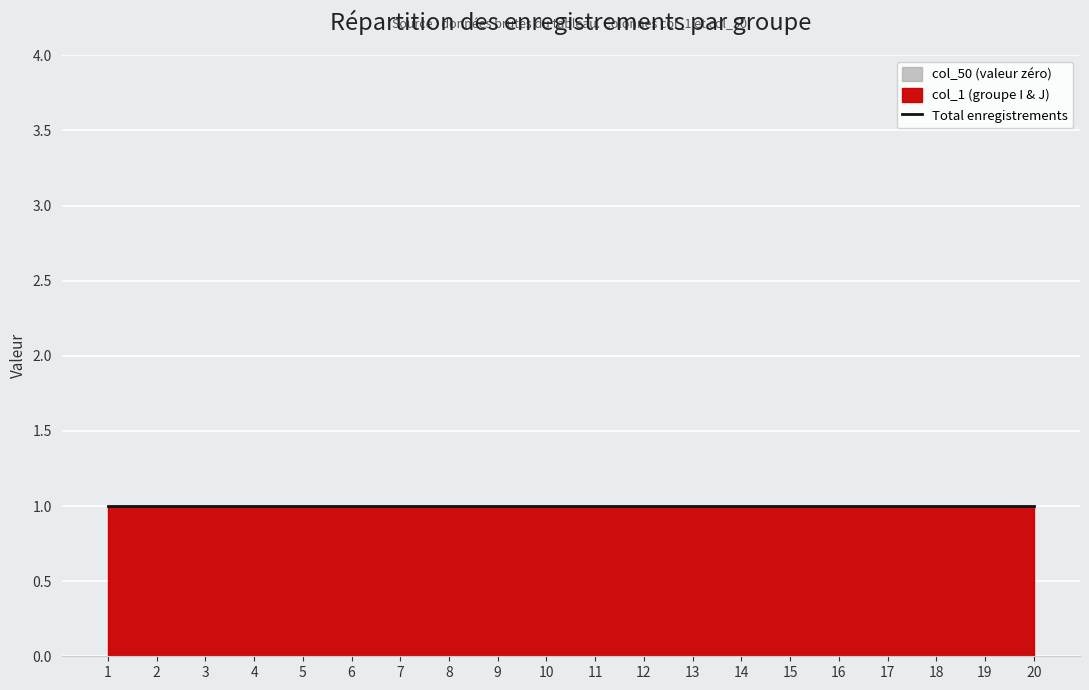

At which category does the chart reach its peak across all series?

1